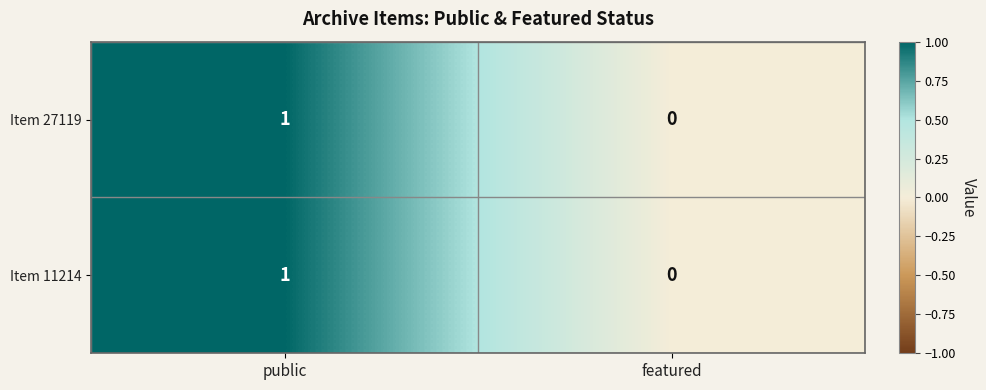

Rank the categories by Item 27119 value from lowest to highest.

featured, public